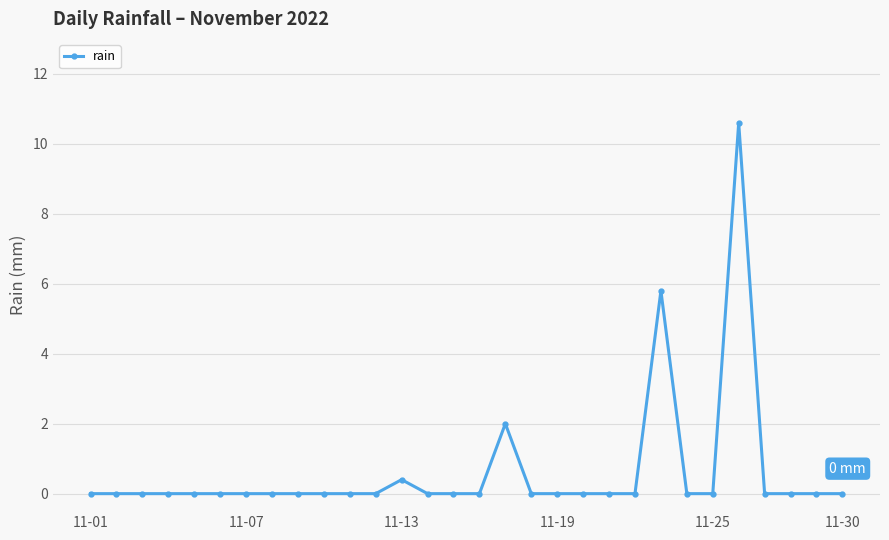

What is the sum of all values?

18.8